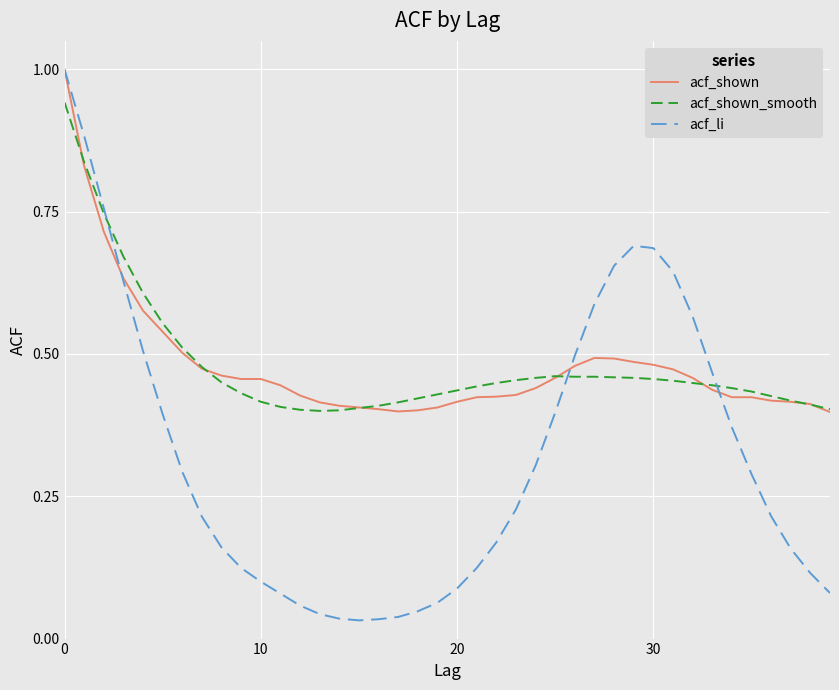

What is the greatest value displayed?

1.0